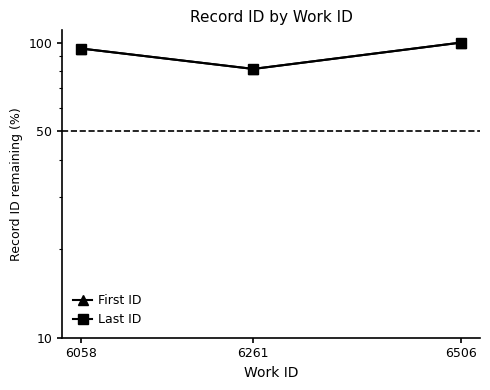

What is the difference between the maximum and second lowest values in the Last ID series?

4.6